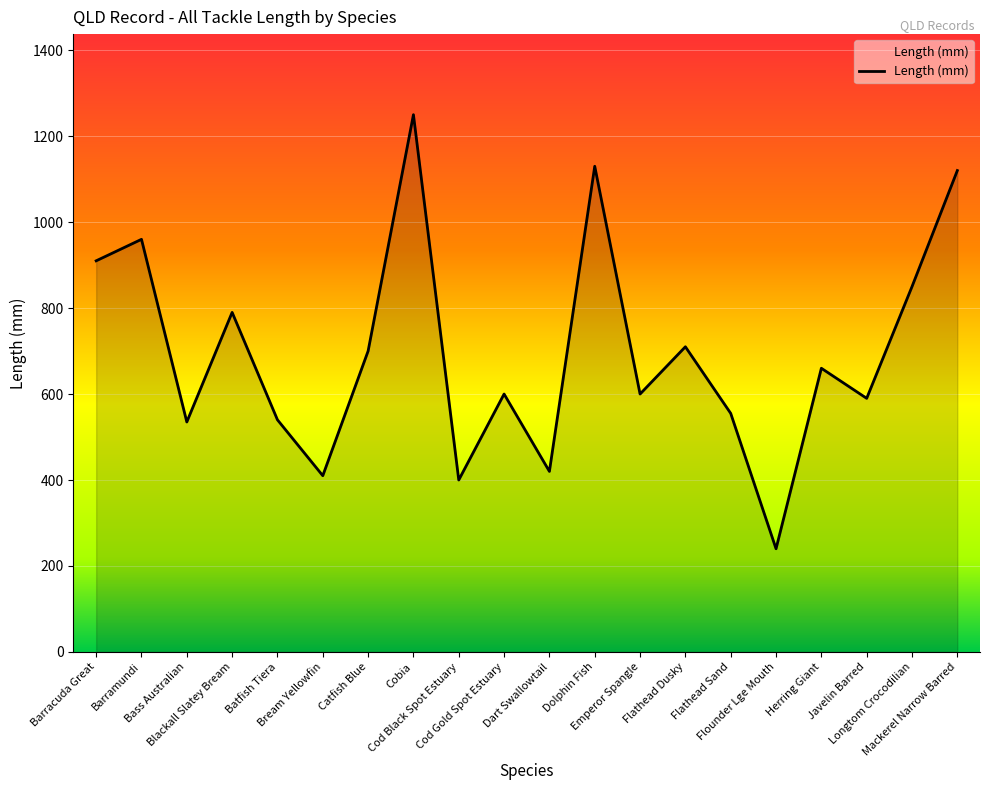

What position from the left is Flounder Lge Mouth?

16